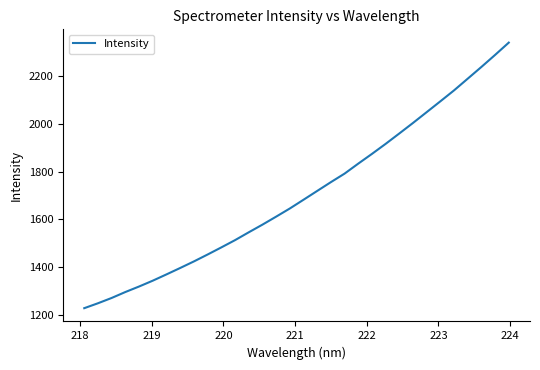

What is the minimum value shown in the chart?

1228.5